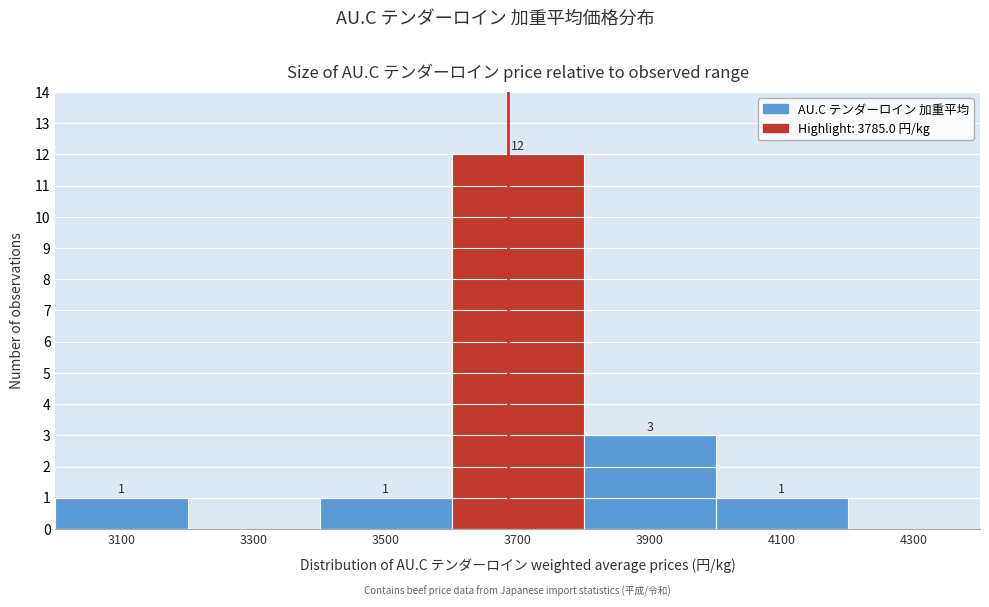

Reading left to right, list all the values displayed in this chart.

3100=1	3300=0	3500=1	3700=12	3900=3	4100=1	4300=0